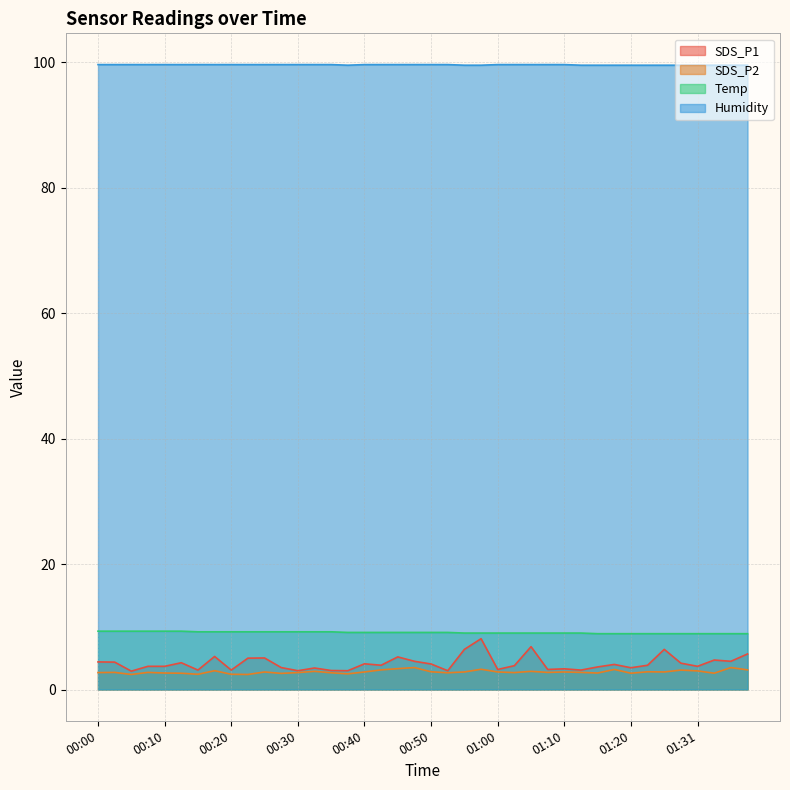

How many lines are shown in the chart?

4